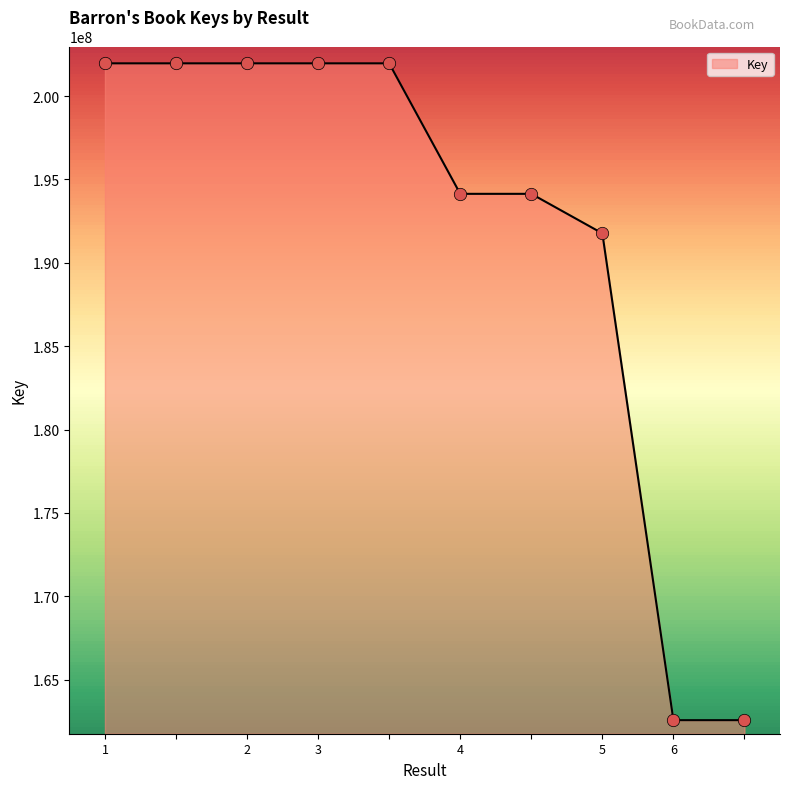

What is the minimum value shown in the chart?

162569903